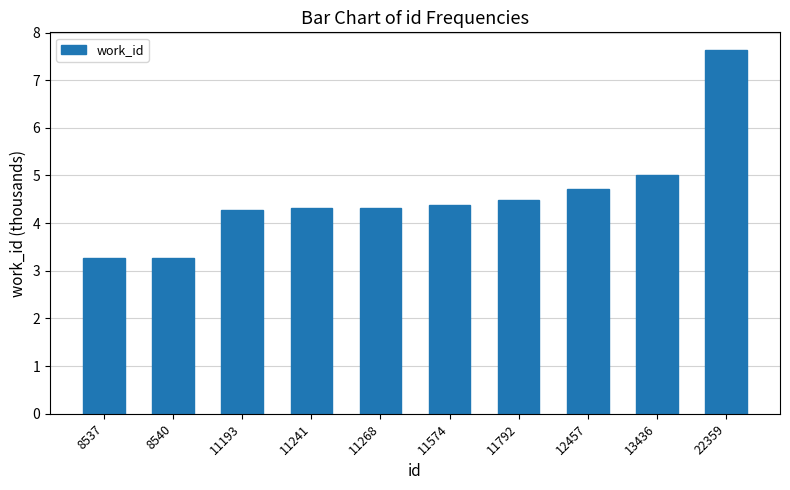

Reading right to left, extract all data points from this chart.

22359=7.6	13436=5.0	12457=4.7	11792=4.5	11574=4.4	11268=4.3	11241=4.3	11193=4.3	8540=3.3	8537=3.3